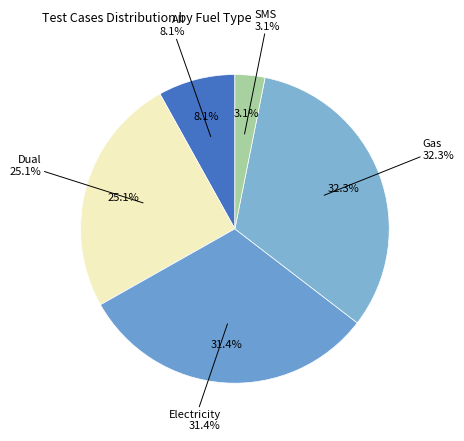

Combined, what portion of the pie is Electricity and Dual?

56.5%